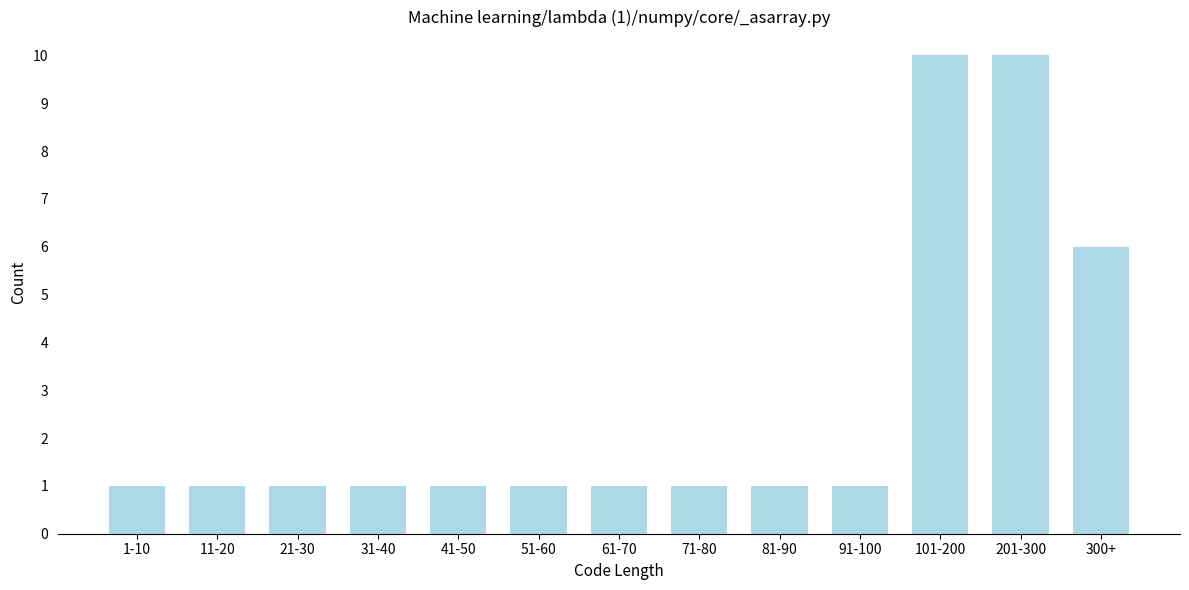

Reading right to left, list all the values displayed in this chart.

6	10	10	1	1	1	1	1	1	1	1	1	1